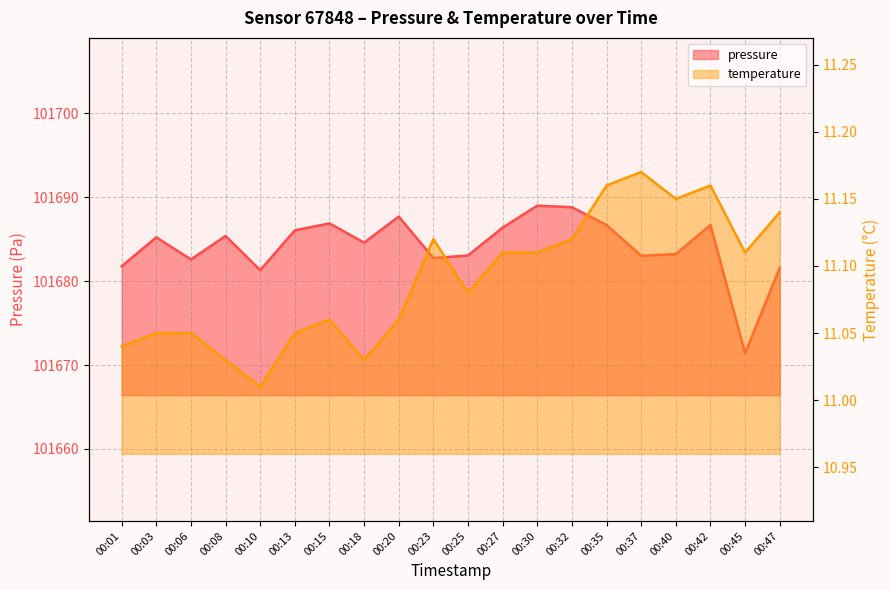

At how many categories does at least one series exceed 60377?

20